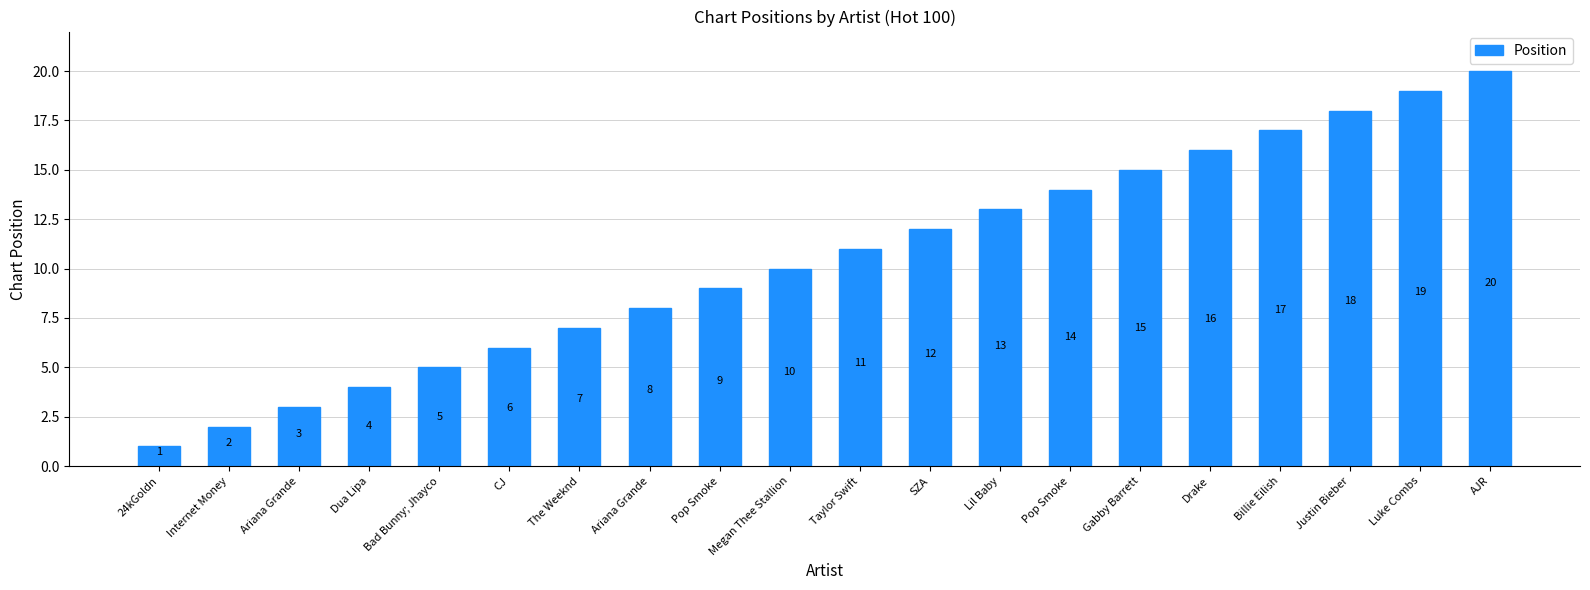

What is the sum of all values?

210